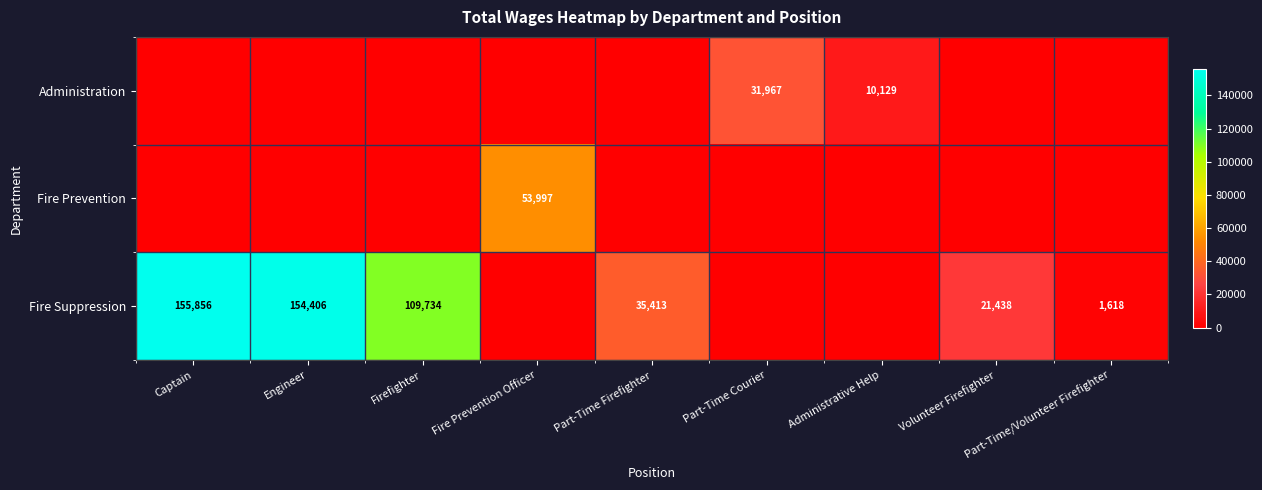

Is the value of Fire Suppression at Firefighter greater than the value of Administration at Part-Time Courier?

Yes